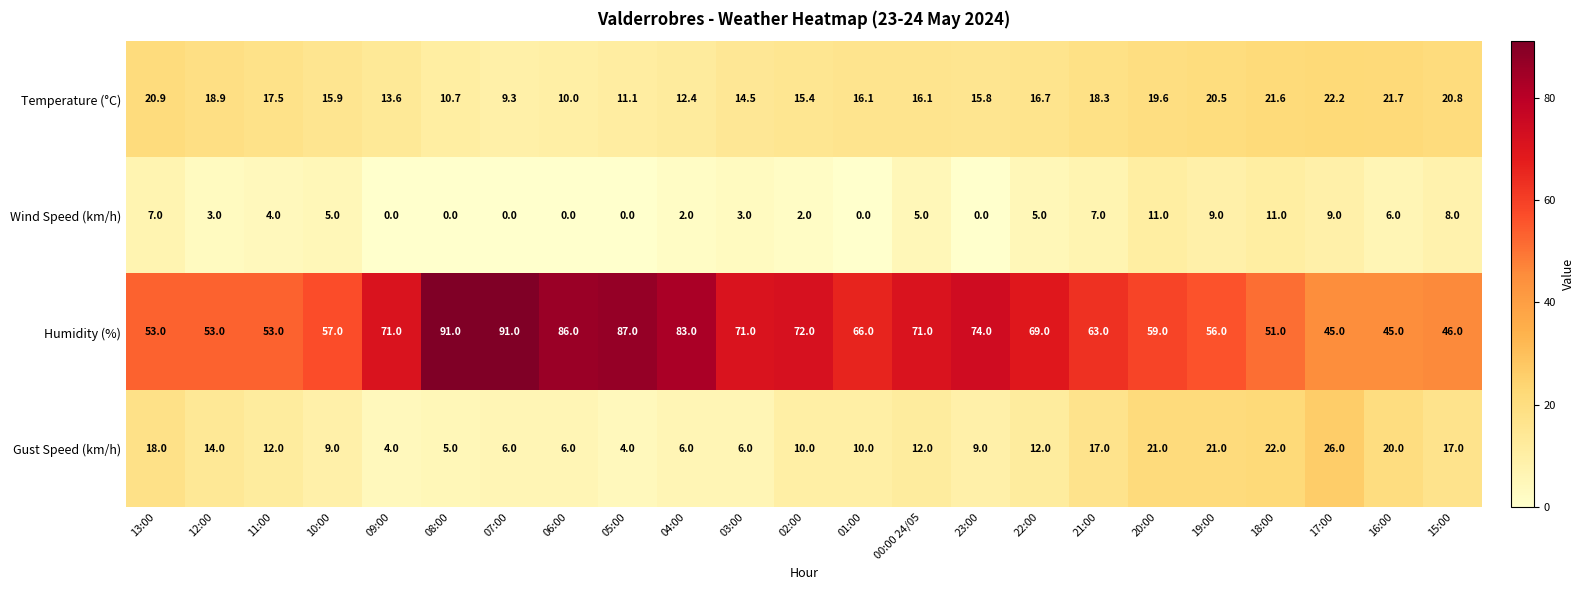

List the series in order of their peak value, highest first.

Humidity (%), Gust Speed (km/h), Temperature (°C), Wind Speed (km/h)